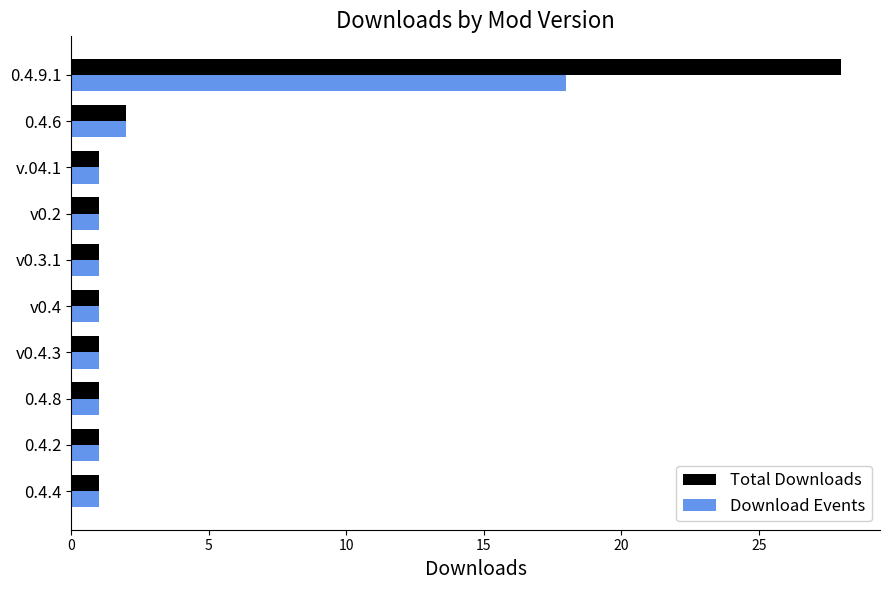

Rank the series by their maximum value, from highest to lowest.

Total Downloads, Download Events